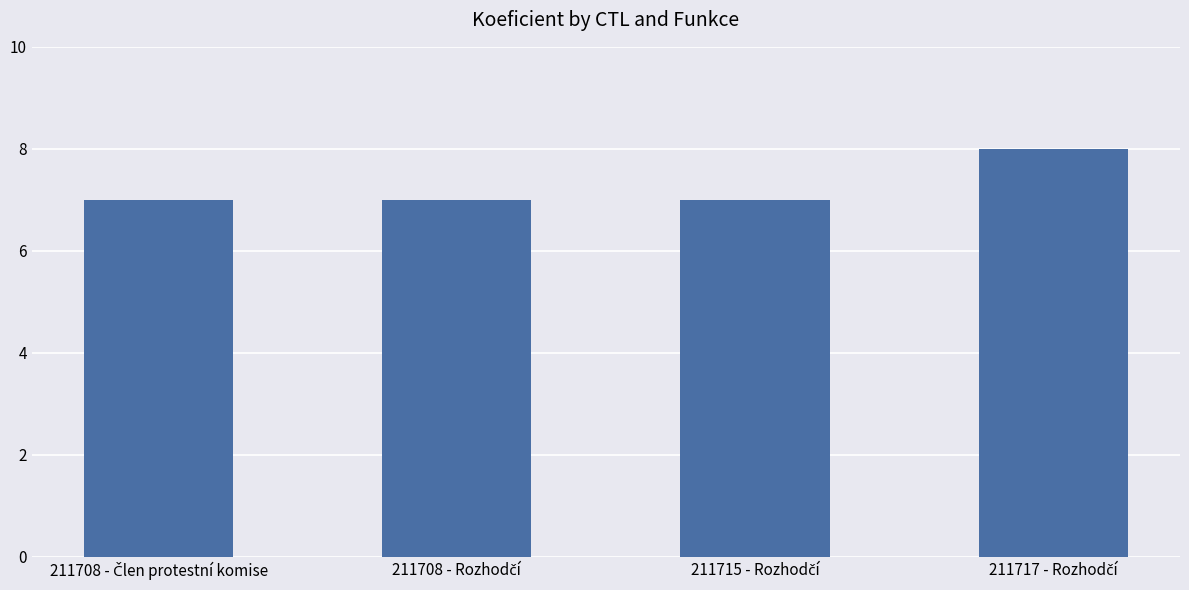

What is the value of the 3rd bar from the left?

7